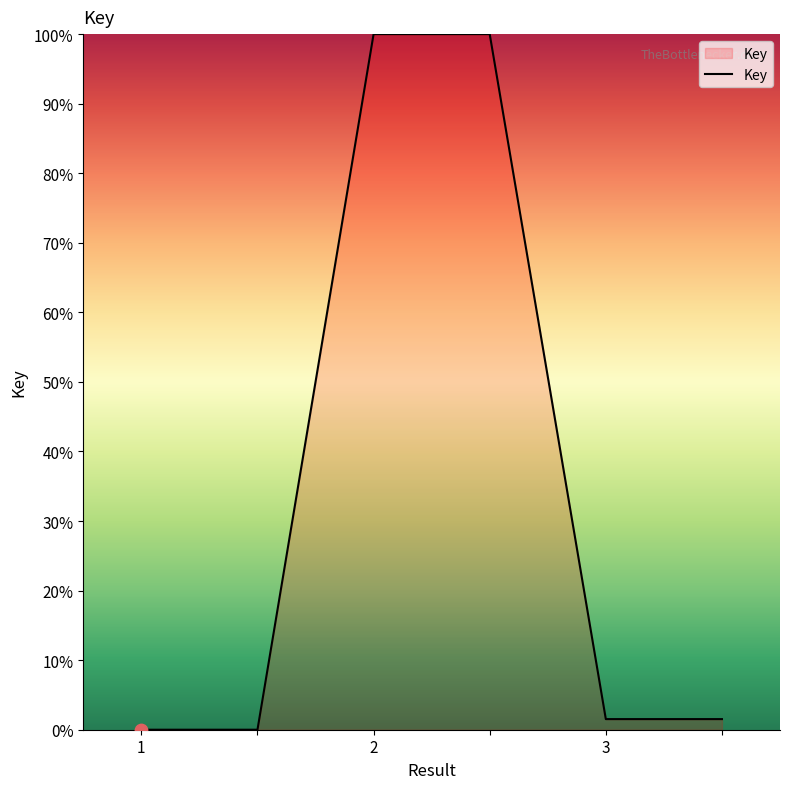

True or false: the data has more than 2 interior local peaks.

False